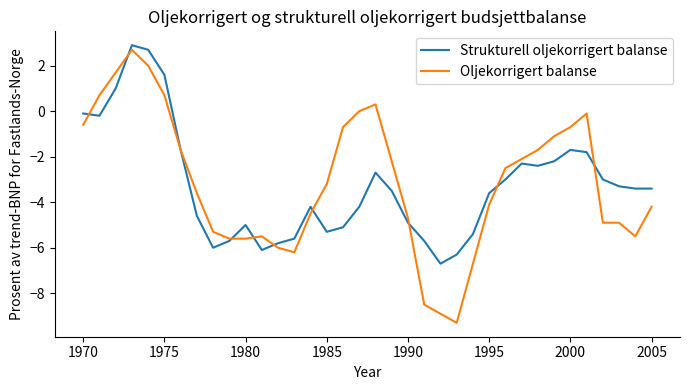

Which series has the widest spread of values?

Oljekorrigert balanse